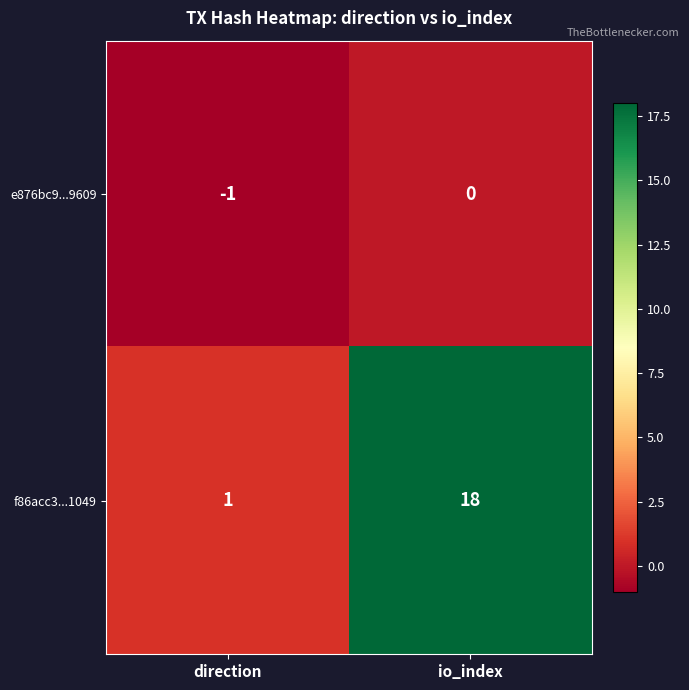

Which series changed the most between direction and io_index?

f86acc3...1049